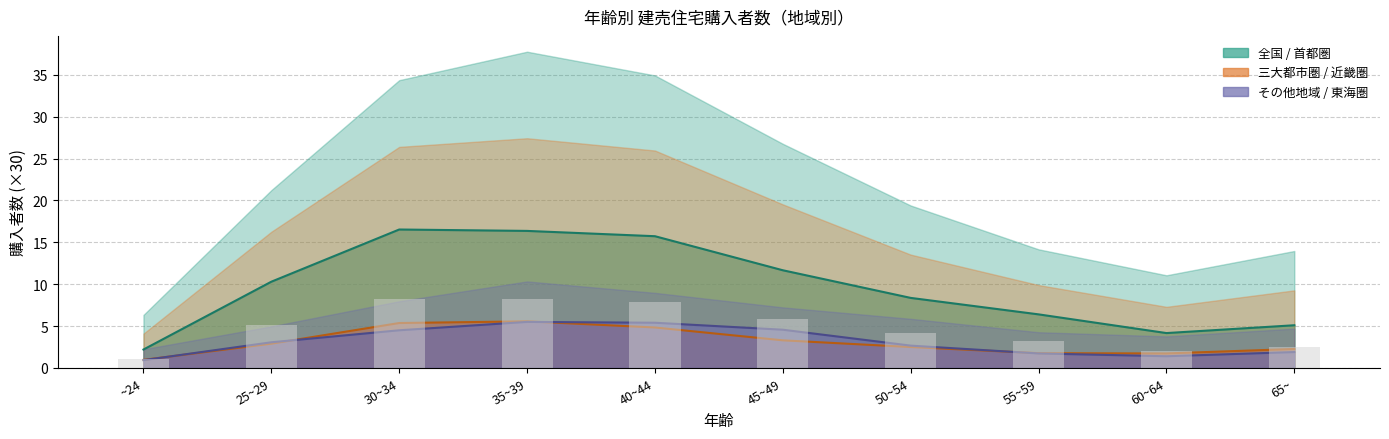

What is the difference between the second highest and second lowest values in the 東海圏 series?

4.0